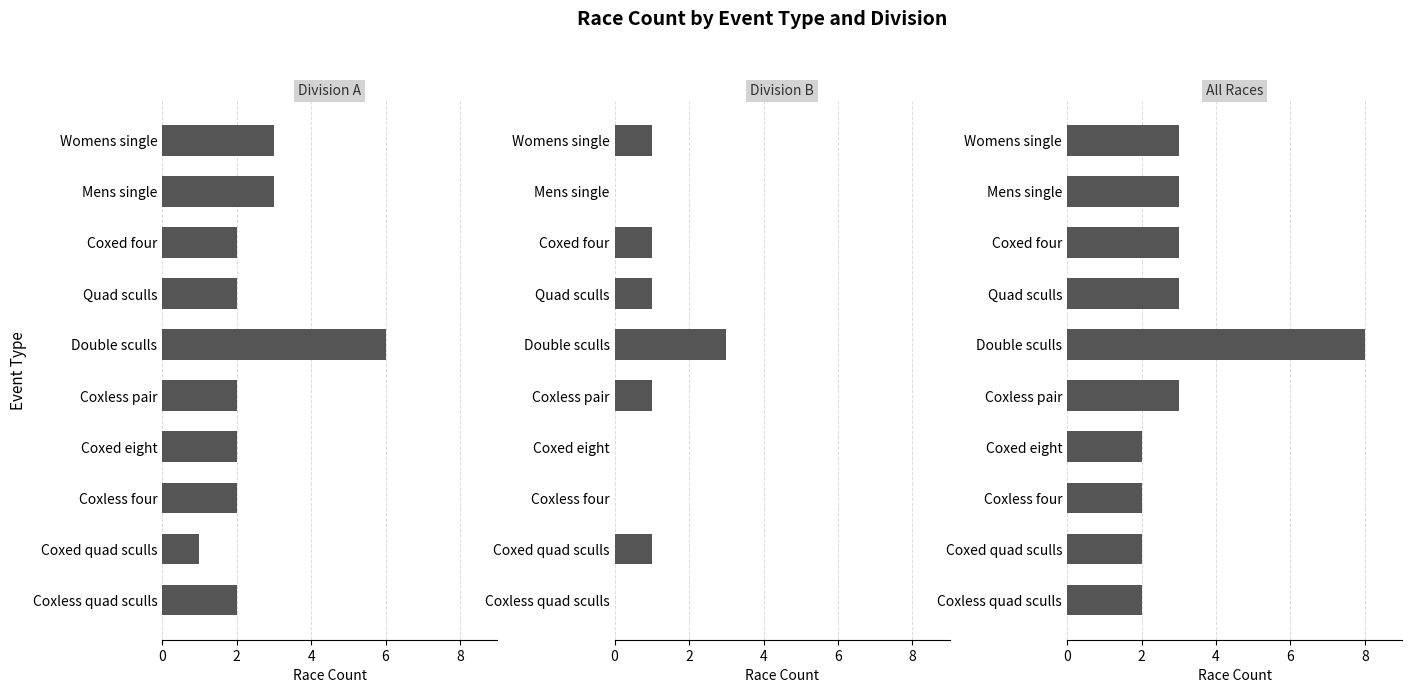

What is the total value across all series at Coxless four?

4